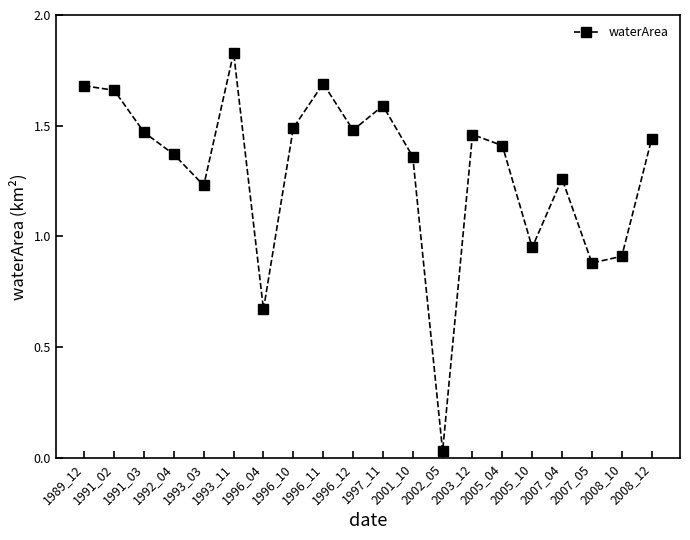

At which category does the data reach its first local peak?

1993_11